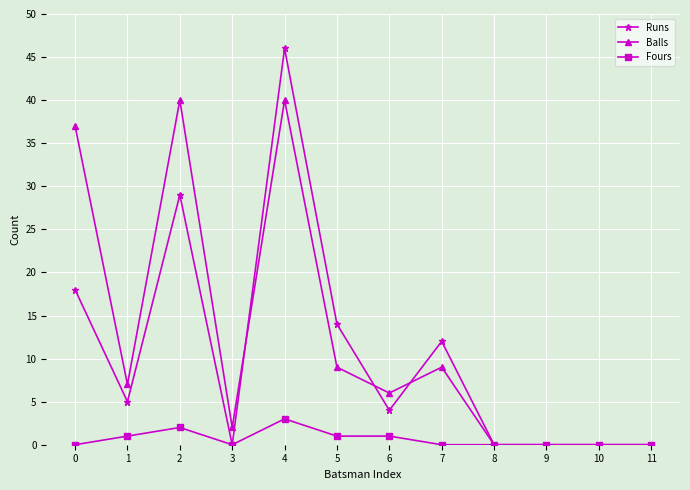

Which label corresponds to the largest value in the chart?

4